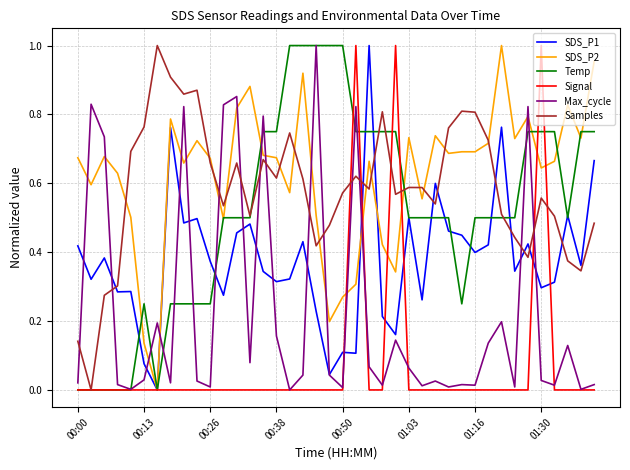

Does the chart have visible grid lines?

Yes